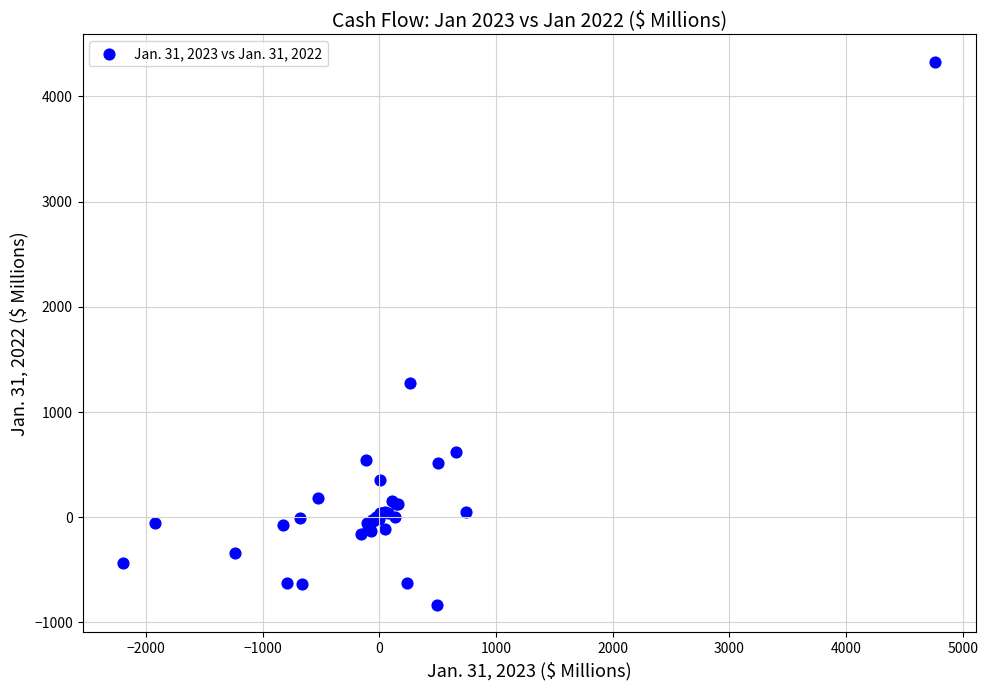

What Y value in the scatter plot is closest to 1749?

1276